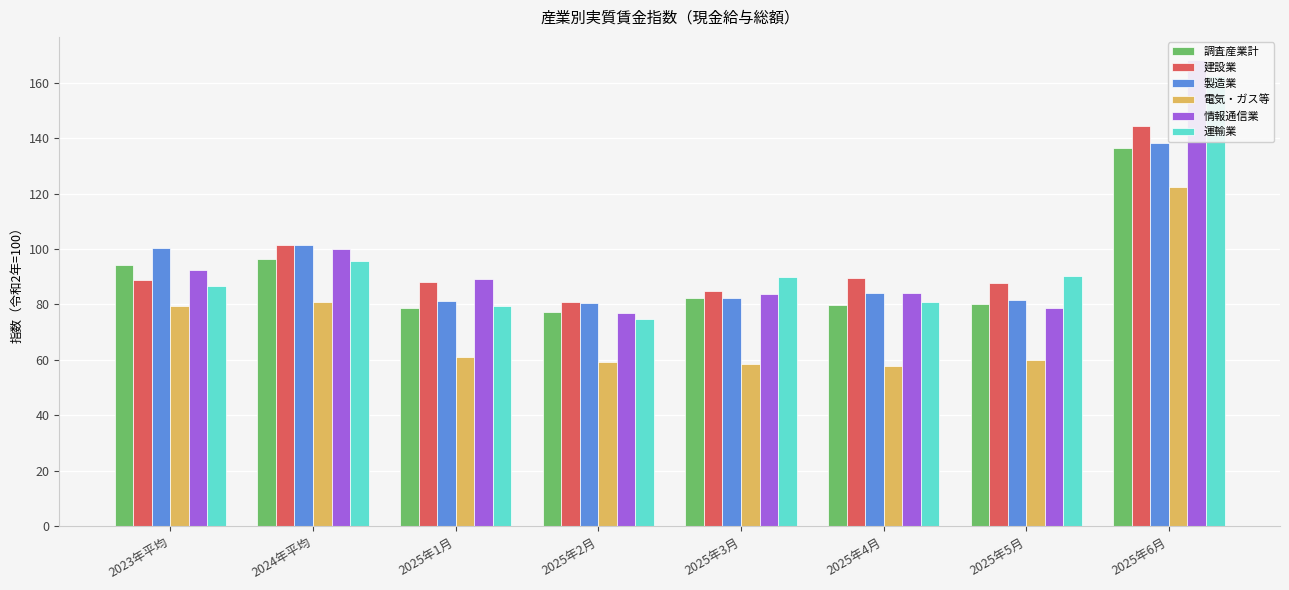

At which label is 建設業 closest to 112?

2024年平均